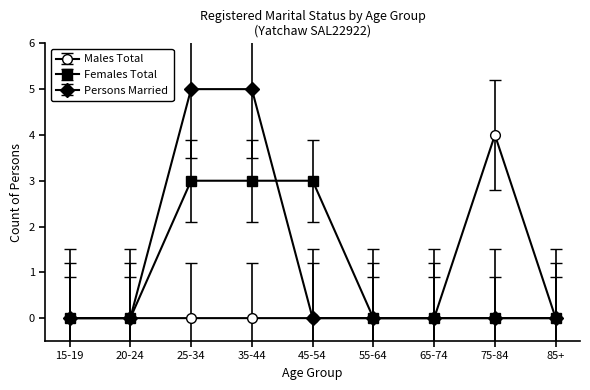

What are all the series names shown in the legend?

Males Total, Females Total, Persons Married